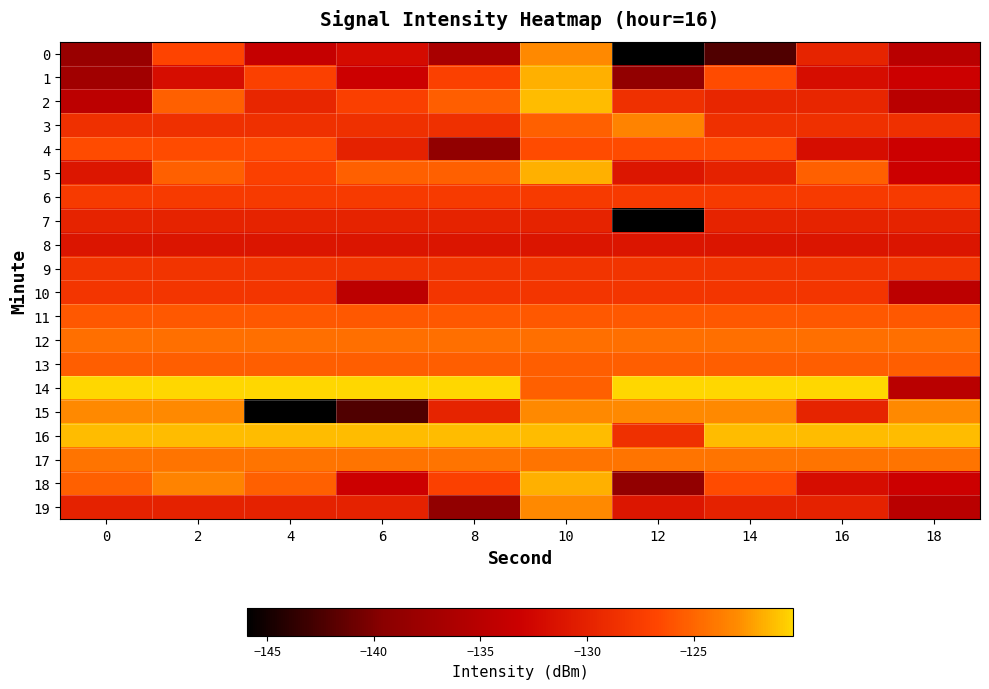

What is the greatest value displayed?

-120.3